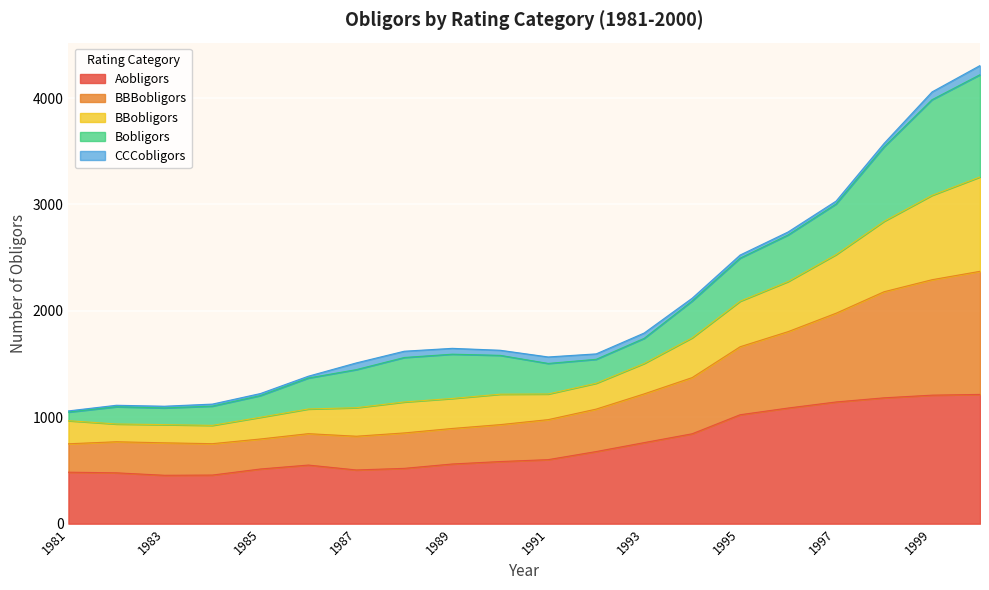

What is the minimum value for Aobligors?

455